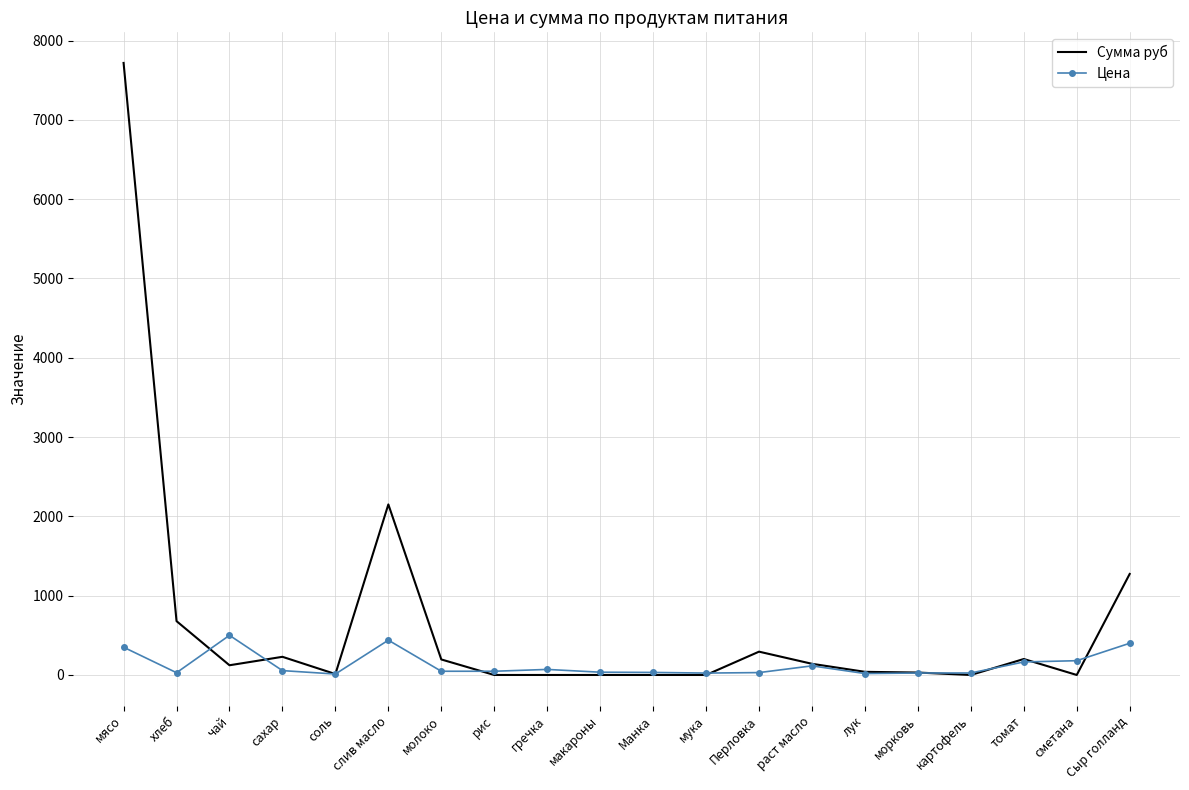

What is the greatest value displayed?

7717.5